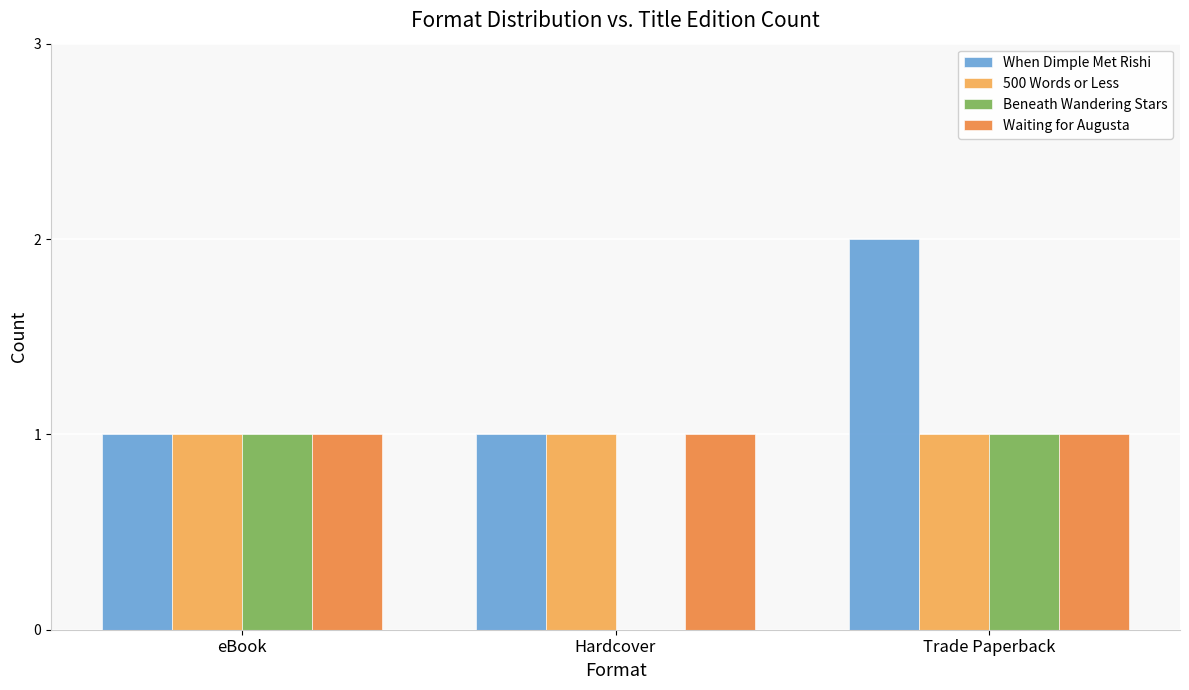

Is it true that When Dimple Met Rishi equals 0 at eBook?

False